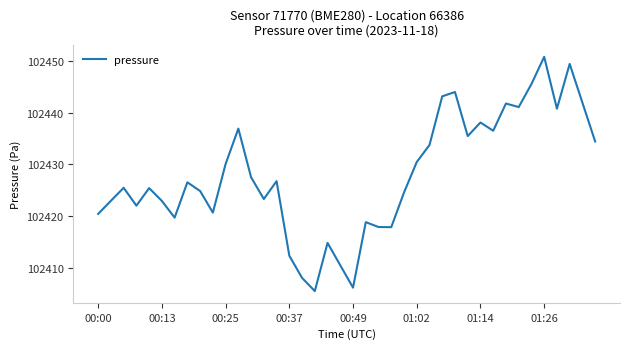

What is the difference between the maximum and minimum values?

45.2